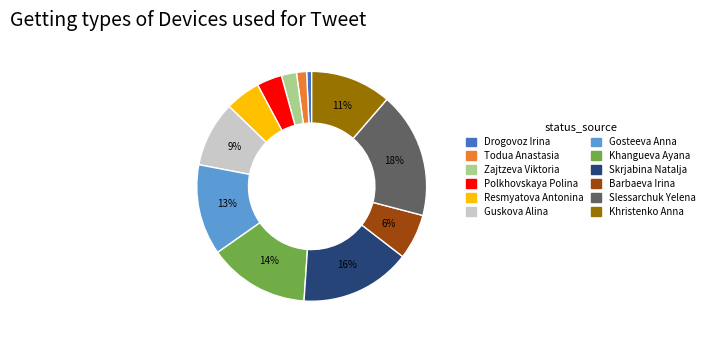

What percentage is the Khangueva Ayana slice, to the nearest percent?

14%